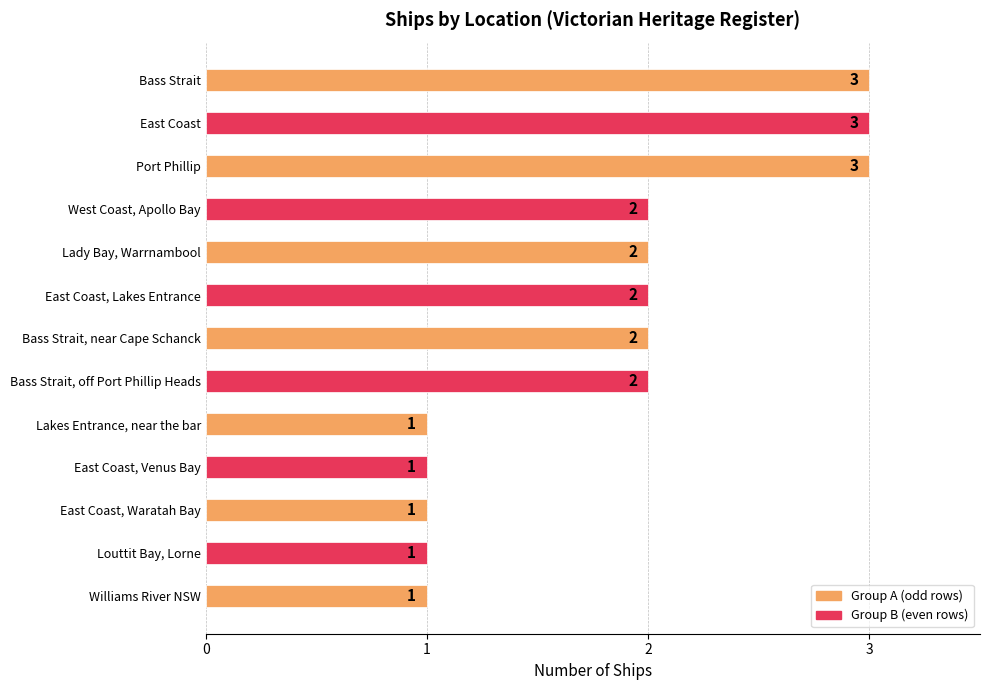

The chart shows a value of 2 at East Coast. True or false?

False